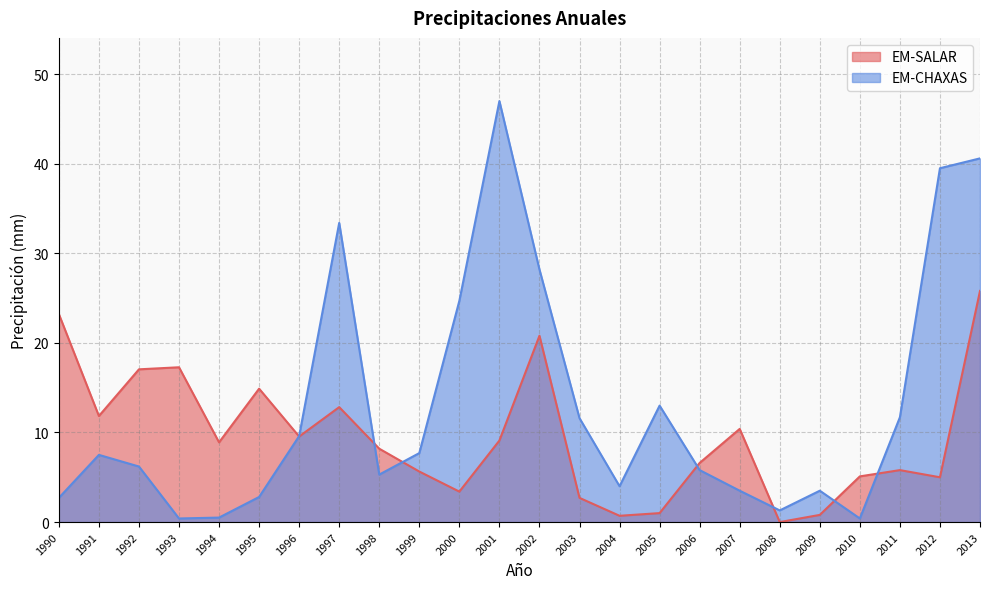

What is the difference between the maximum and minimum values in the EM-CHAXAS series?

46.6